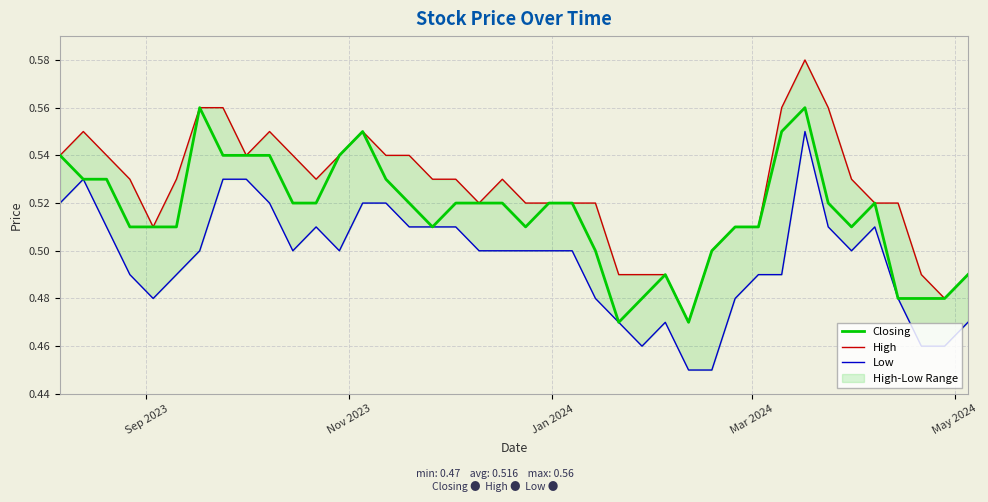

Count the number of data series in this chart.

3